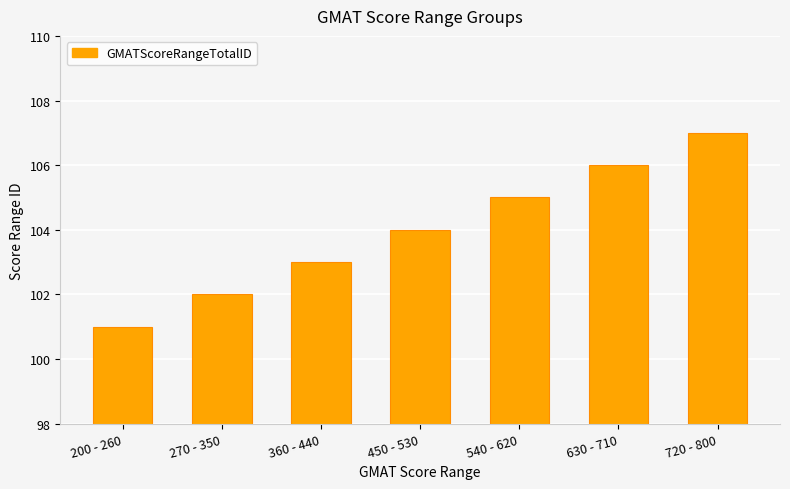

True or false: the data shows 103 at 360 - 440.

True